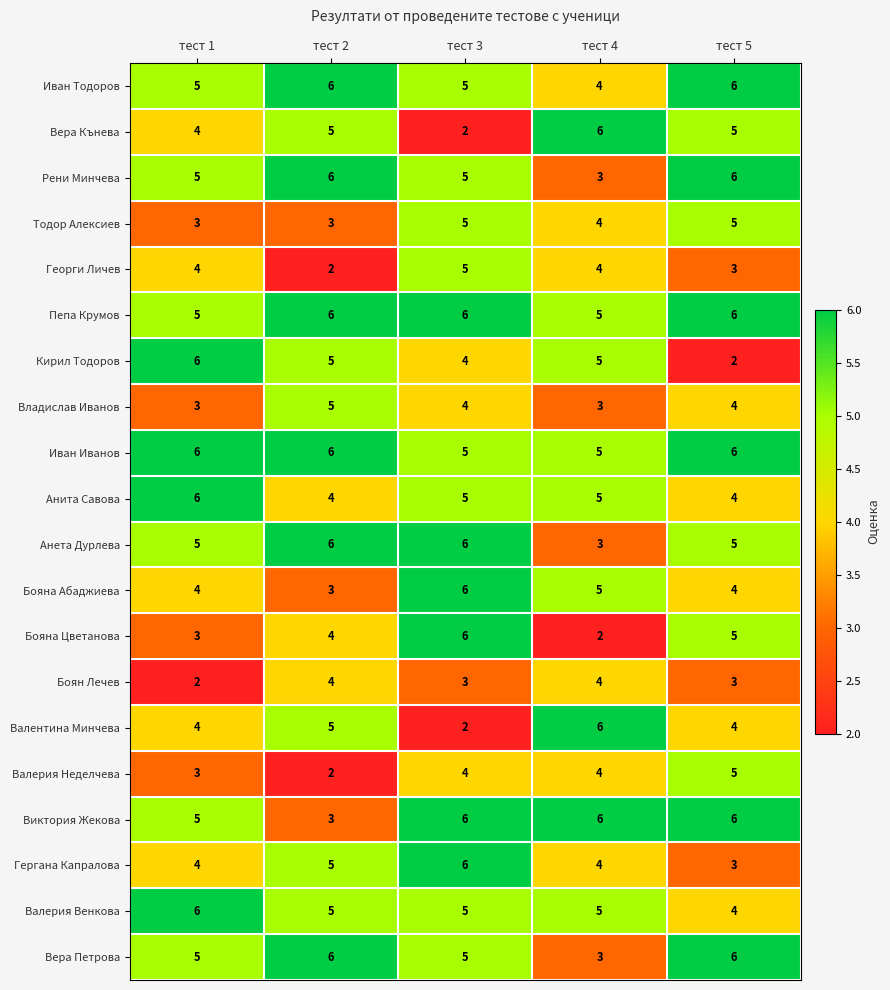

How many distinct data groups are displayed?

20